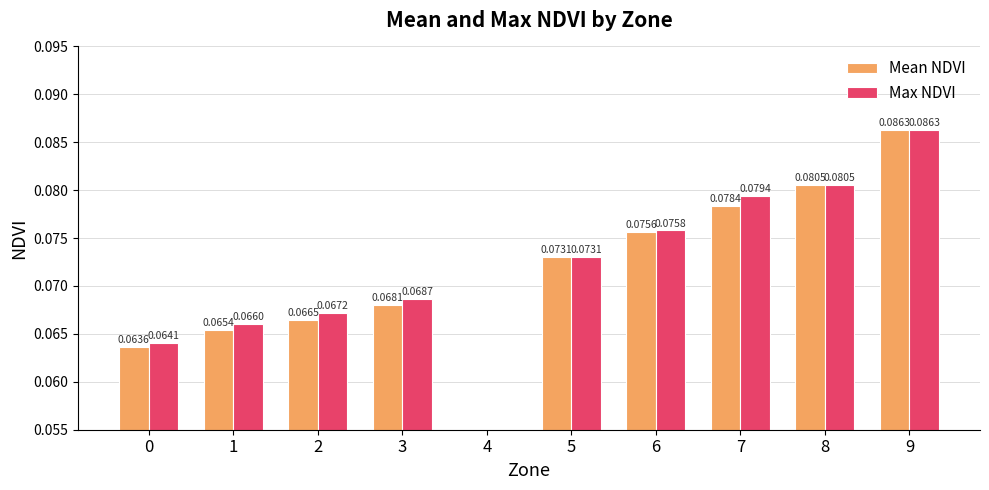

What is the approximate value of Mean NDVI at 7?

0.1